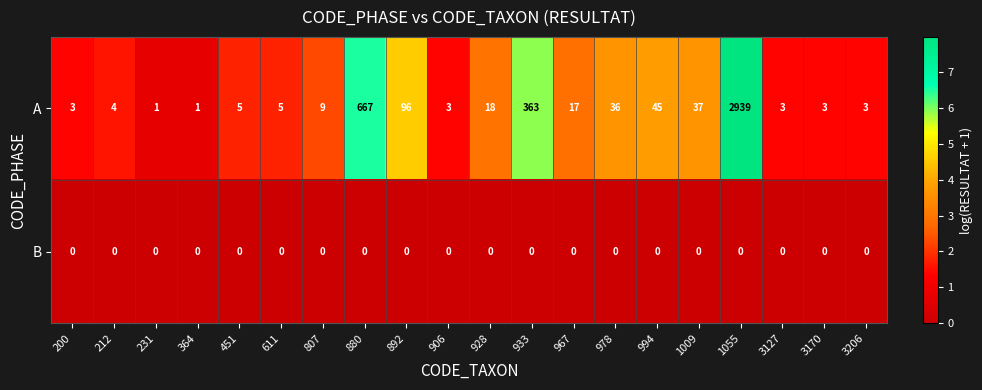

What is the difference between the highest and lowest values at 892?

96